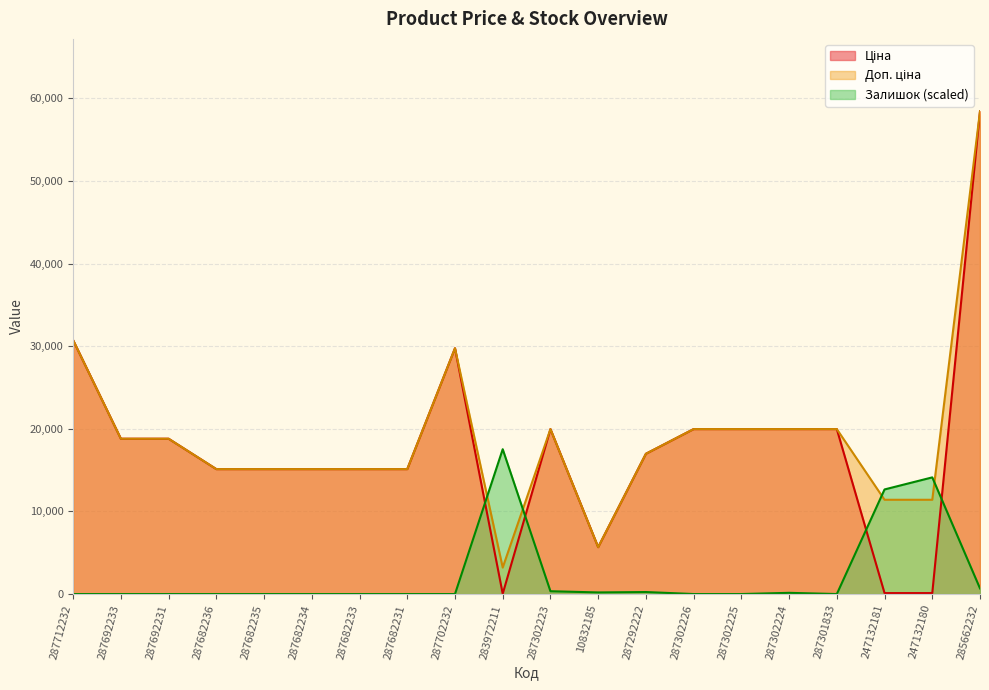

True or false: Доп. ціна has more than 0 points higher than both neighbors.

True